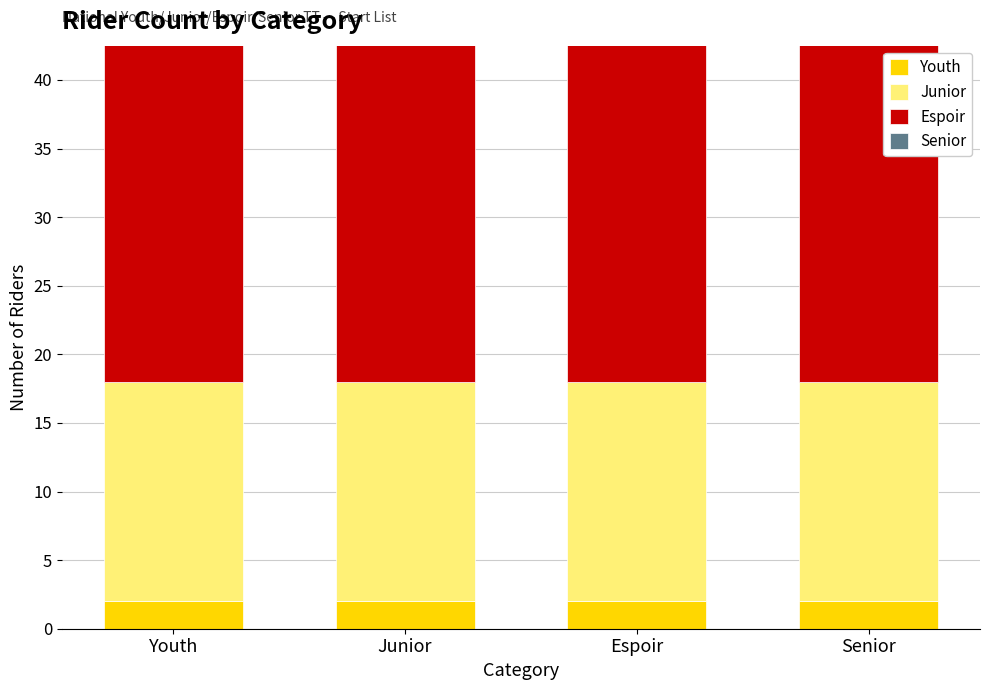

Rank the series at Espoir from lowest to highest value.

Youth, Senior, Junior, Espoir